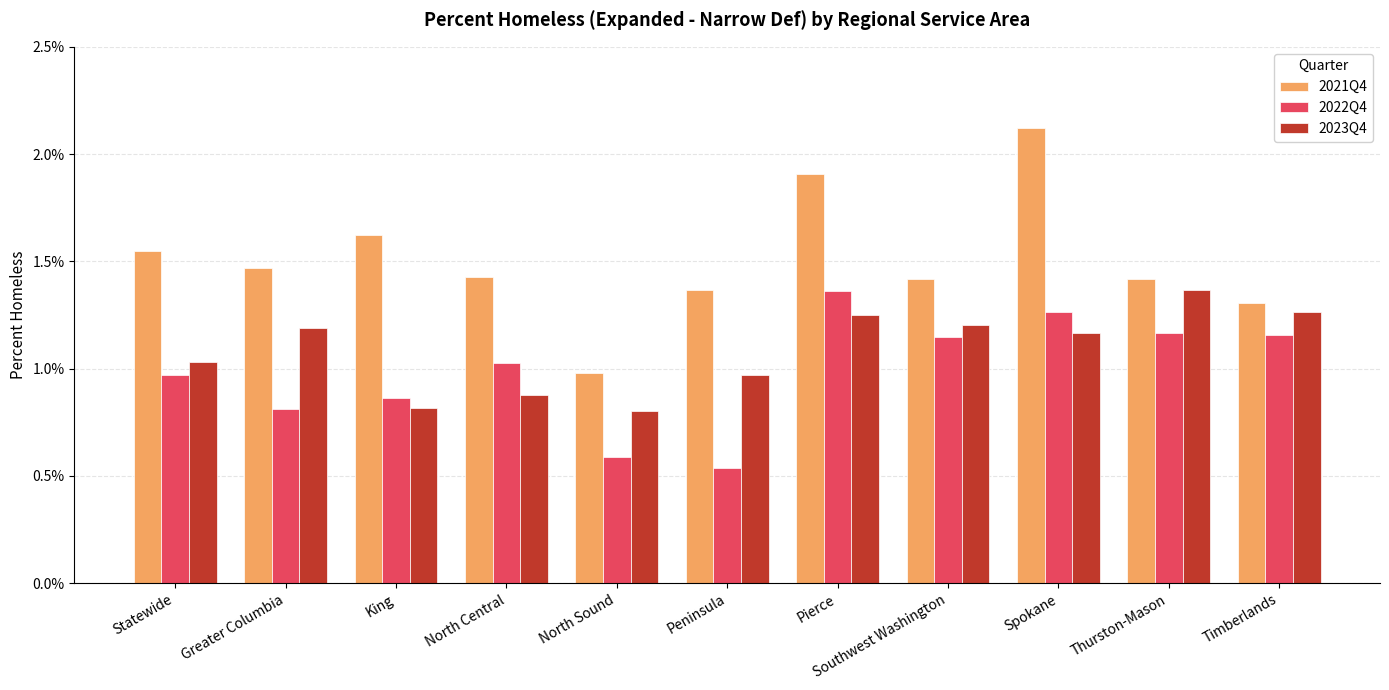

Rank the series at Southwest Washington from highest to lowest value.

2021Q4, 2023Q4, 2022Q4